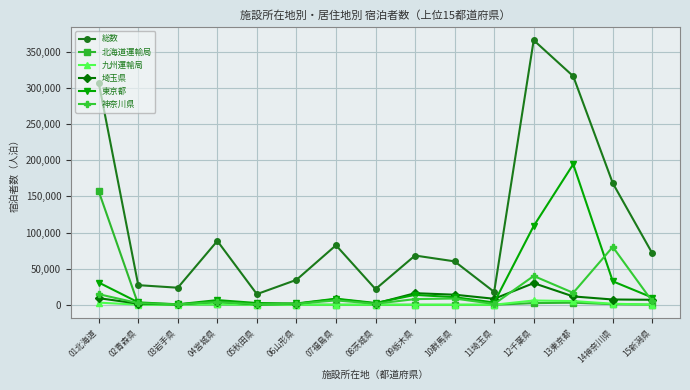

At which category does 総数 reach its first local valley?

03岩手県